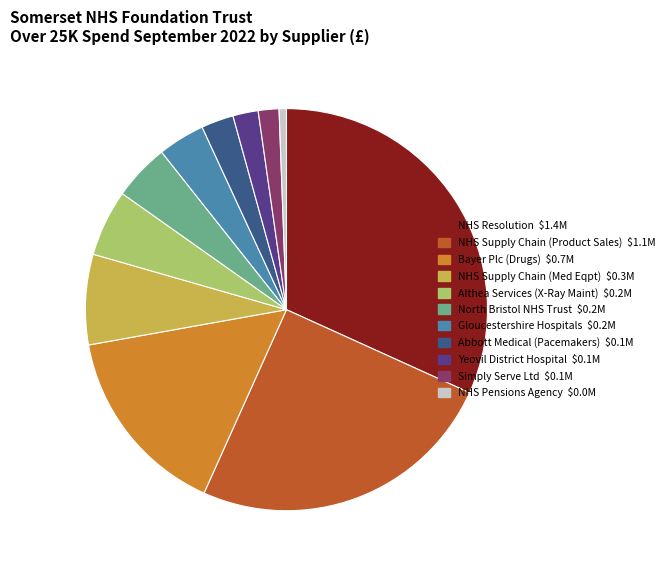

True or false: Abbott Medical (Pacemakers) accounts for 13% of the total.

False